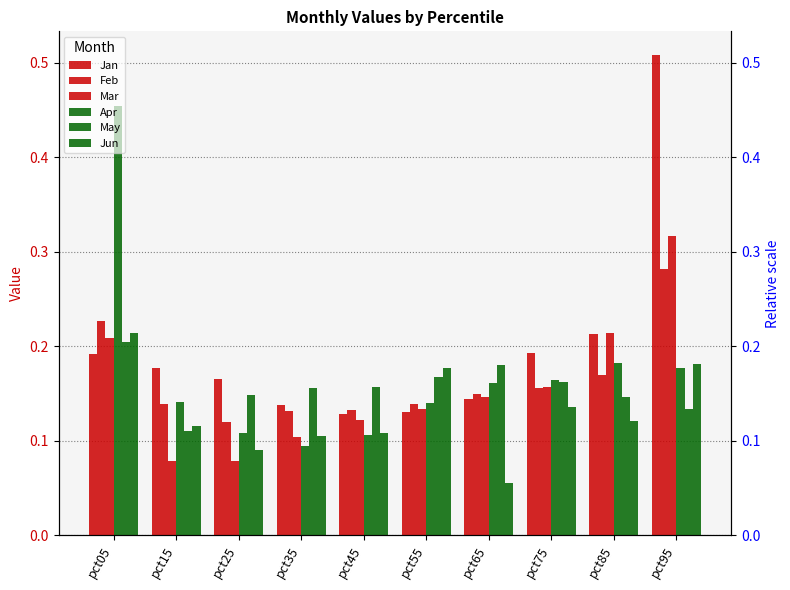

Rank the categories by Apr value from lowest to highest.

pct35, pct45, pct25, pct55, pct15, pct65, pct75, pct95, pct85, pct05